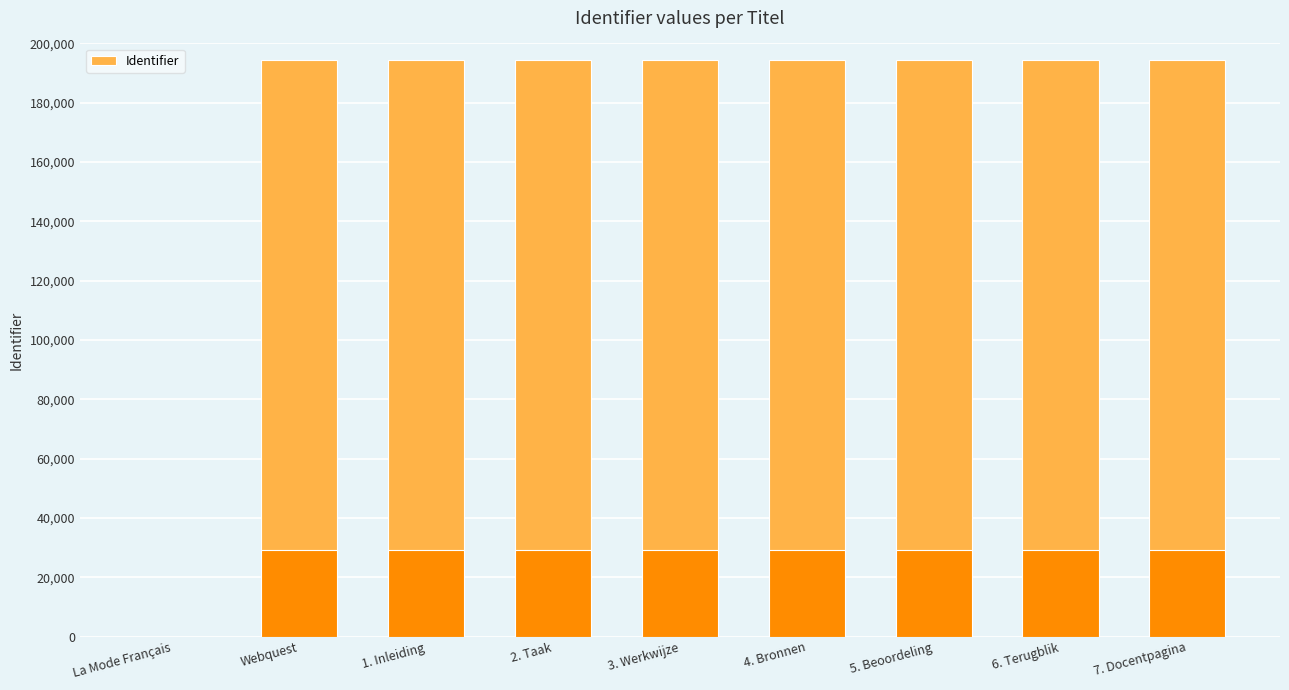

Is it true that the value at 6. Terugblik is 194384?

True